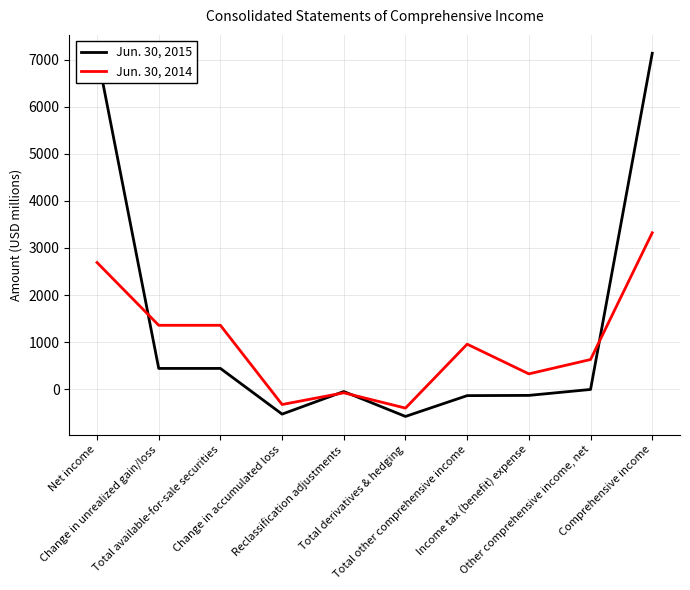

What is the label of the 10th point from the right?

Net income